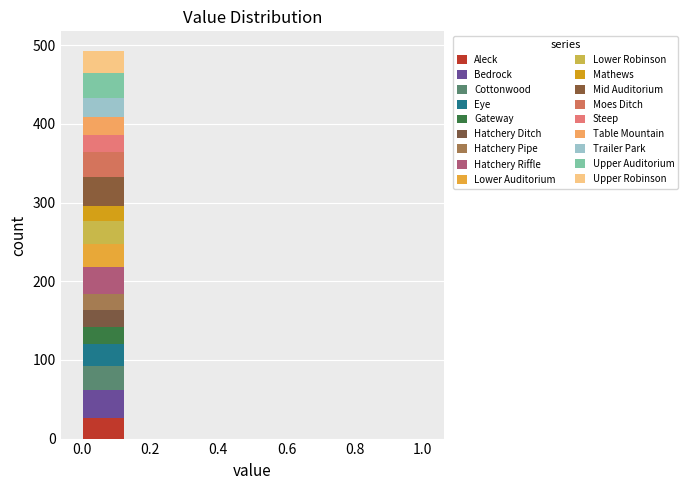

Reading left to right, transcribe this chart: for each stacked bar, give the range it covers on the x-axis and its total height. Neither the bar edges nor the heights are printed on the chart, so give them approximately, as read against the axes.

0.000 to 0.125: 490
0.125 to 0.250: 0
0.250 to 0.375: 0
0.375 to 0.500: 0
0.500 to 0.625: 0
0.625 to 0.750: 0
0.750 to 0.875: 0
0.875 to 1.000: 0